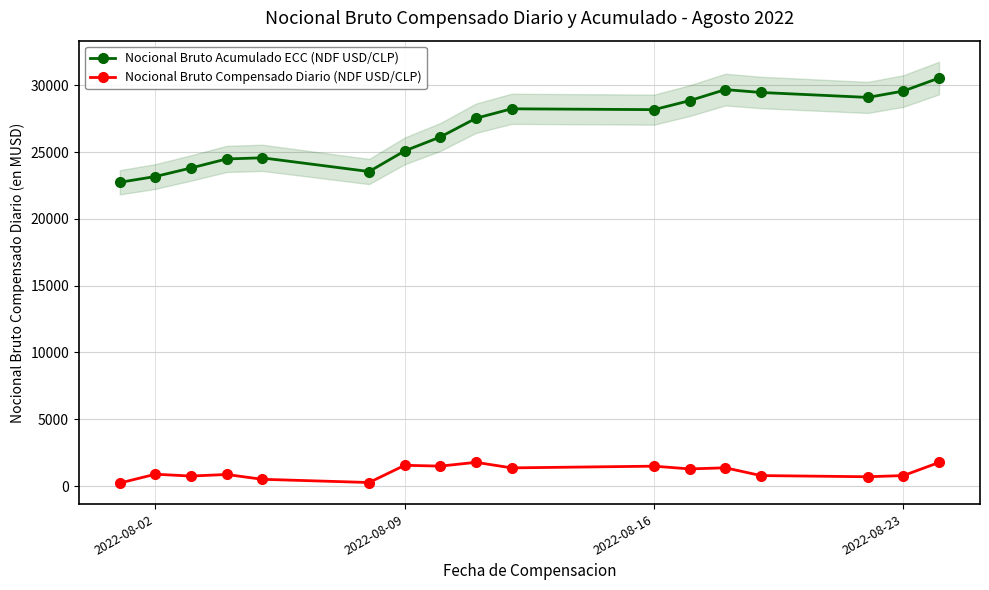

How many interior local peaks does the Nocional Bruto Acumulado ECC (NDF USD/CLP) series have?

3